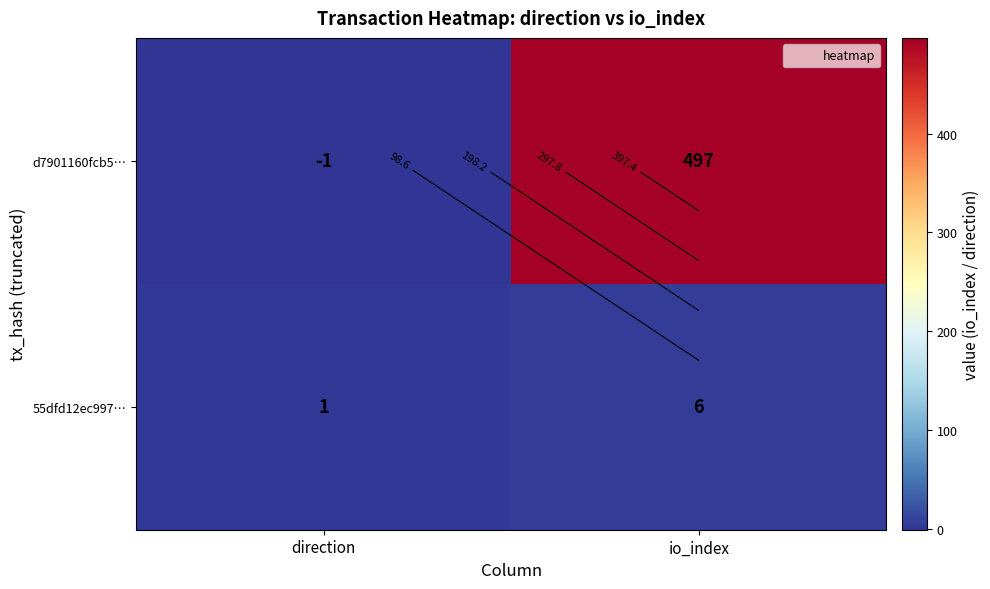

True or false: d7901160fcb5… has a value of 497 at io_index.

True